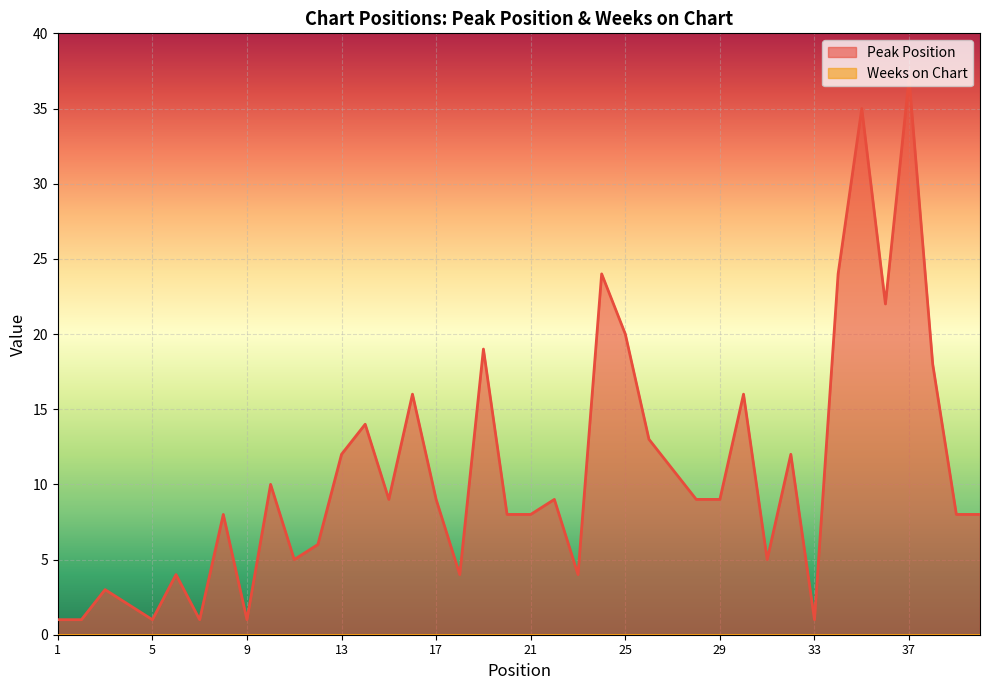

What is the sum of all values?

427